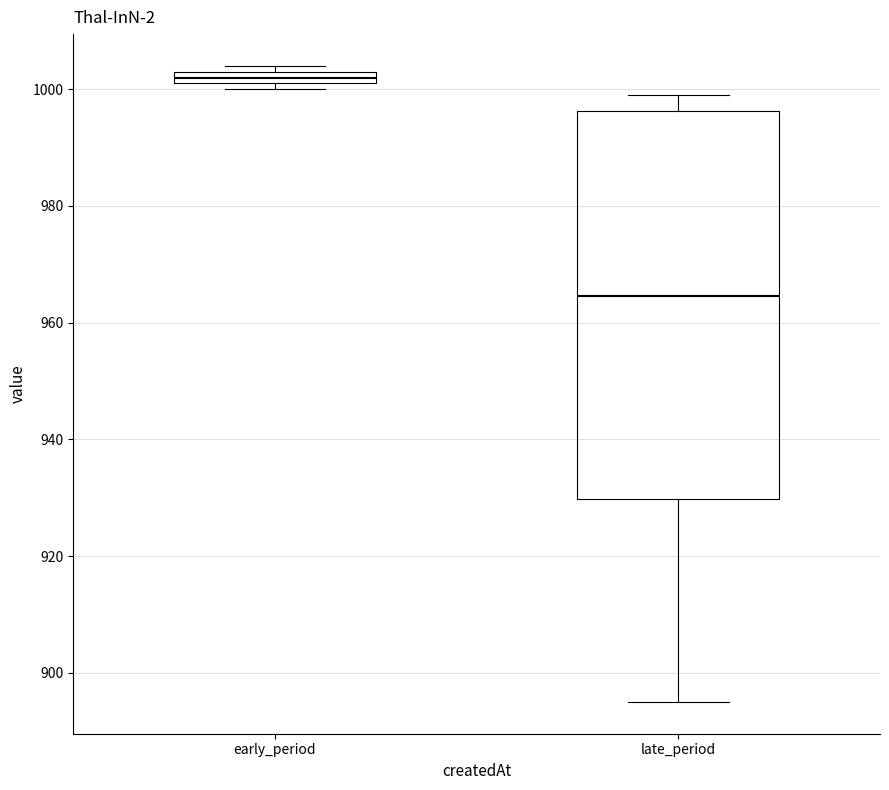

Where is the lower edge of the box for early_period on the y-axis? The values are not printed on the chart, so give them approximately, as read against the axis.

1002